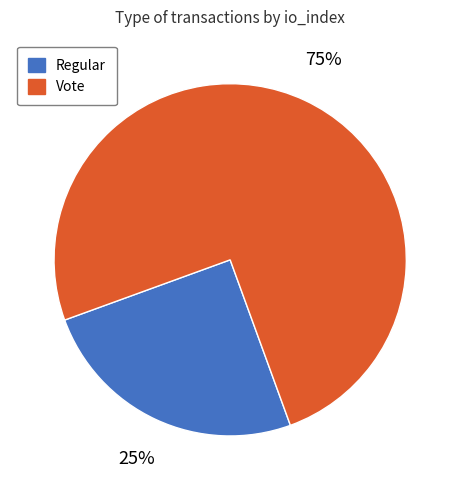

What percentage is the Vote slice, to the nearest percent?

75%